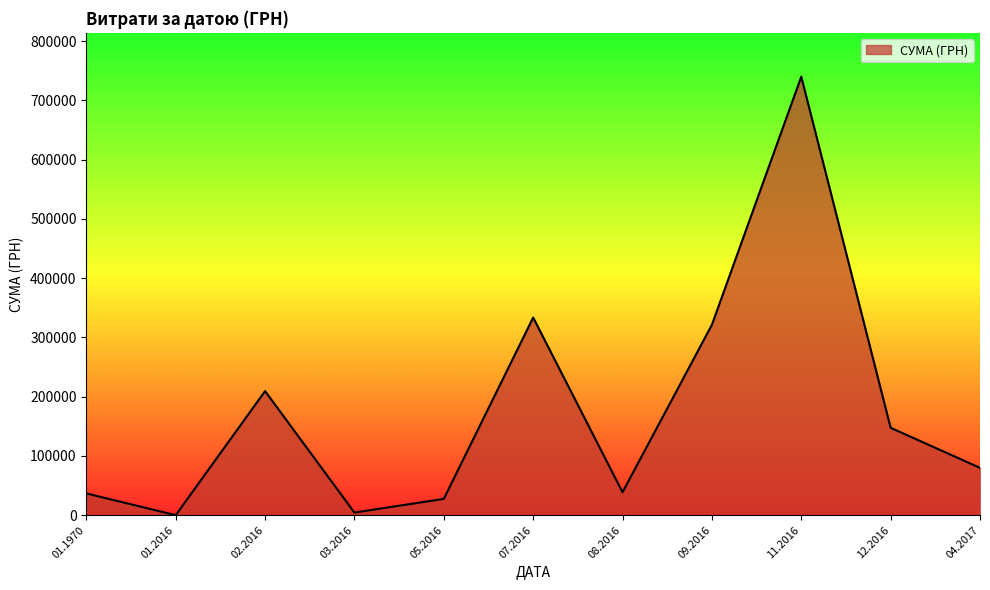

What is the ratio of the value at 12.2016 to the value at 05.2016?

5.4